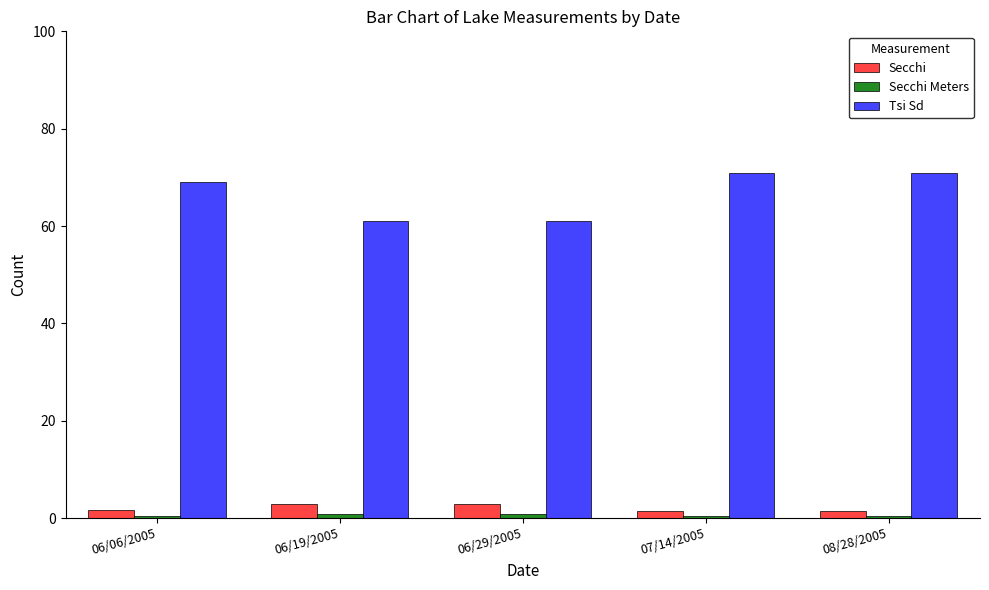

What is the greatest value displayed?

71.0